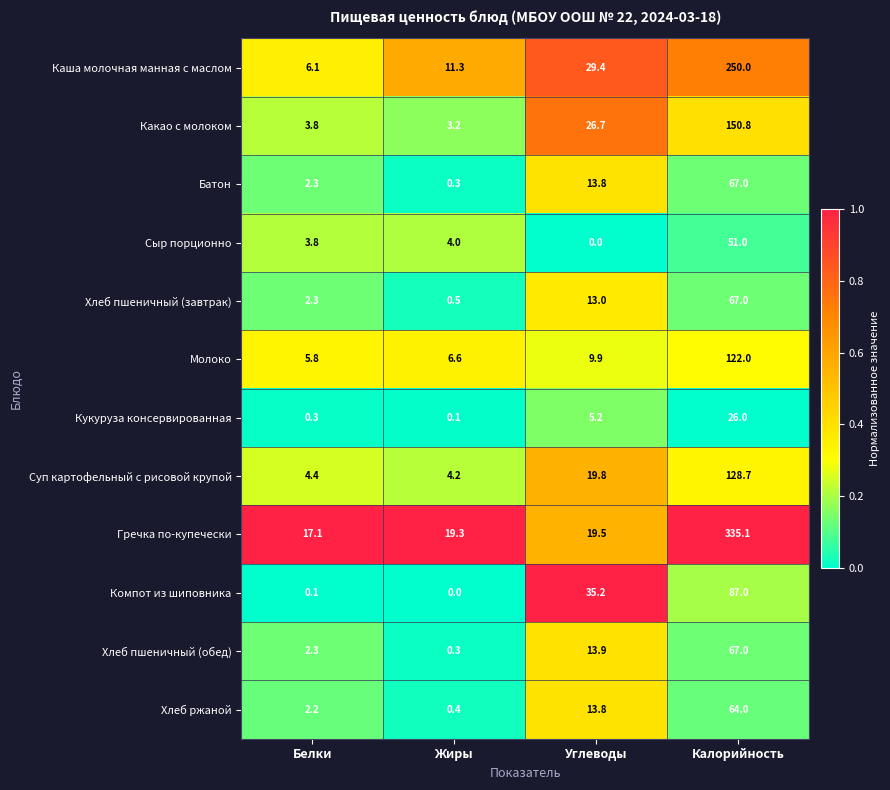

True or false: Суп картофельный с рисовой крупой has a value of 19.8 at Углеводы.

True